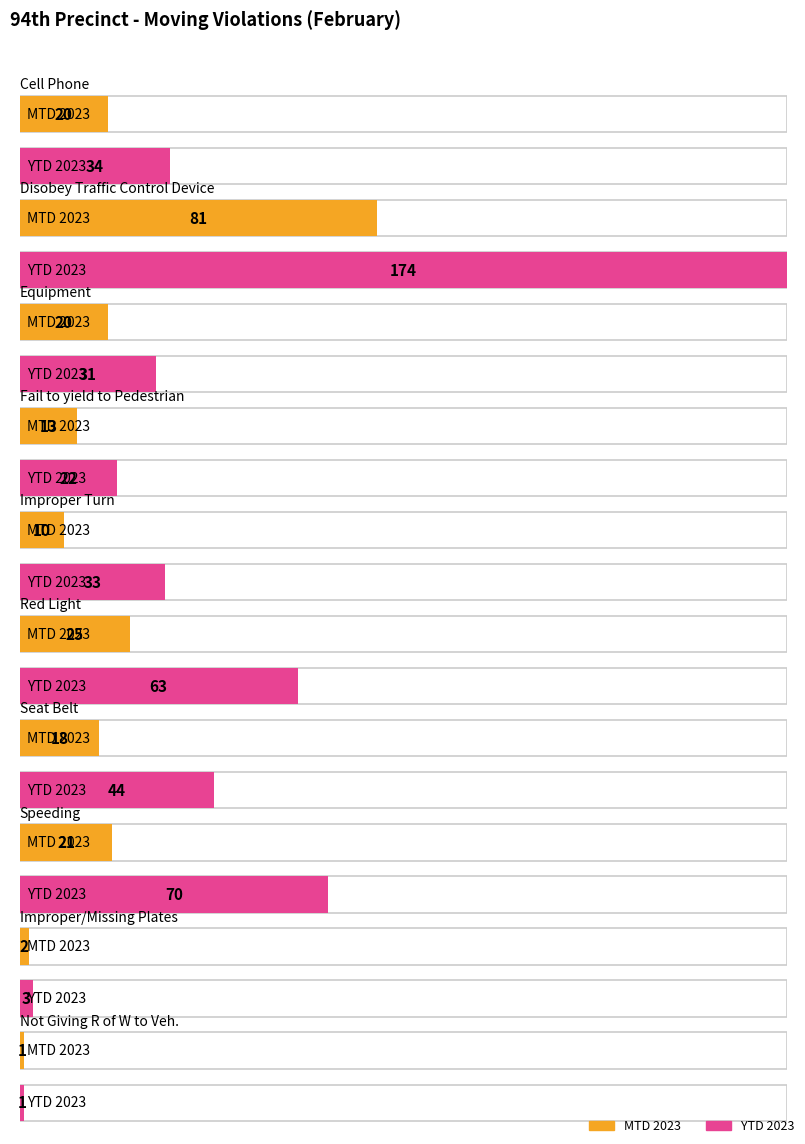

Reading left to right, extract all data points from this chart.

MTD 2023: Cell Phone=20	Disobey Traffic Control Device=81	Equipment=20	Fail to yield to Pedestrian=13	Improper Turn=10	Red Light=25	Seat Belt=18	Speeding=21	Improper/Missing Plates=2	Not Giving R of W to Veh.=1
YTD 2023: Cell Phone=34	Disobey Traffic Control Device=174	Equipment=31	Fail to yield to Pedestrian=22	Improper Turn=33	Red Light=63	Seat Belt=44	Speeding=70	Improper/Missing Plates=3	Not Giving R of W to Veh.=1